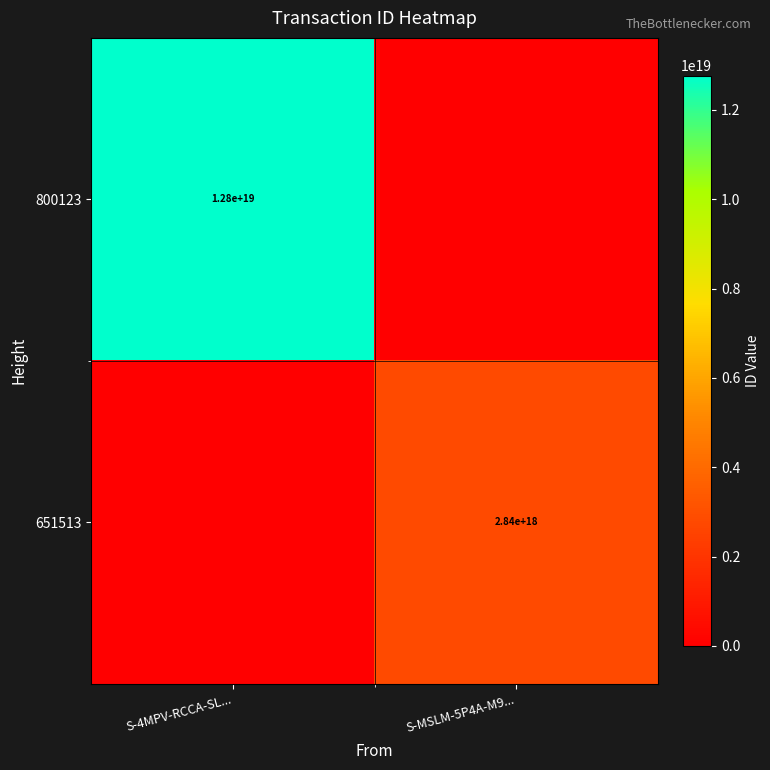

Is the value of 651513 at S-MSLM-5P4A-M9... greater than the value of 800123 at S-4MPV-RCCA-SL...?

No